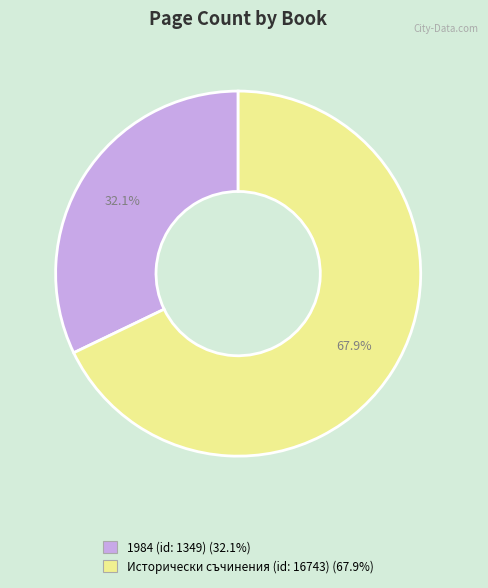

True or false: 1984 (id: 1349) accounts for 32% of the total.

True